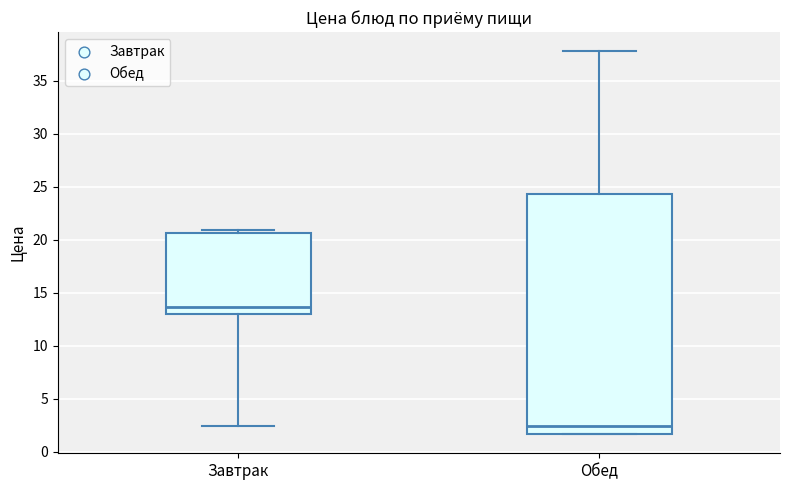

Reading left to right, read every box against the y-axis: the position of its median line, the range the box covers, and the ends of its whiskers. The values are not printed on the chart, so give them approximately, as read against the axis.

Завтрак: median 13.5, box 13.0 to 20.5, whiskers 2.5 to 21.0
Обед: median 2.5, box 1.5 to 24.5, whiskers 1.5 to 38.0